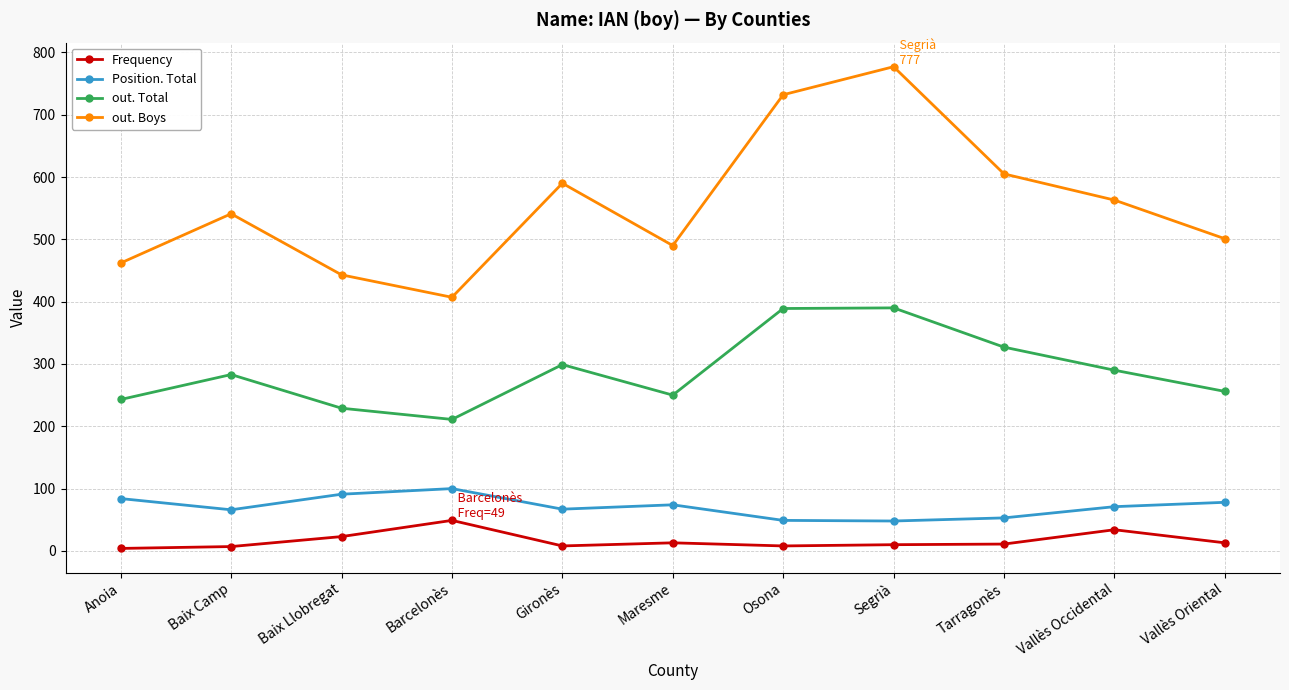

True or false: out. Boys and Position. Total cross at least once.

False